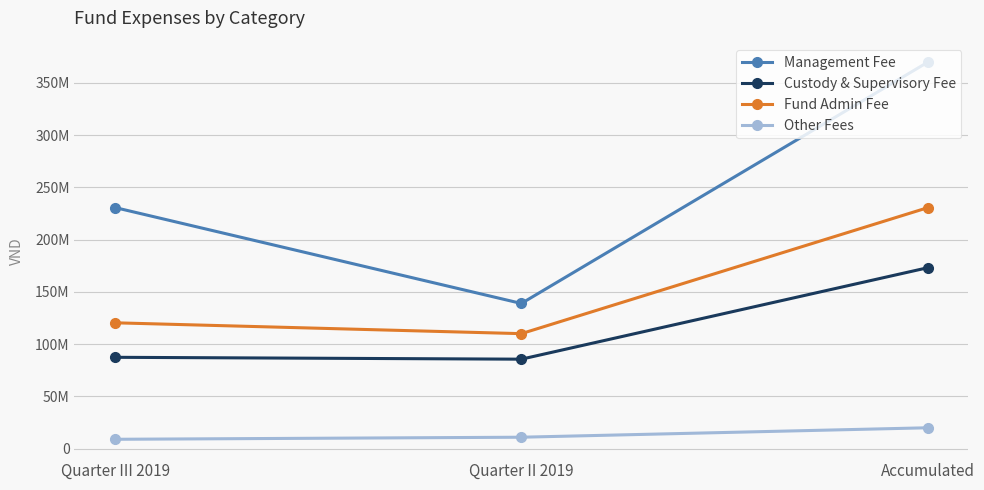

At which category is the sum across all series the highest?

Accumulated